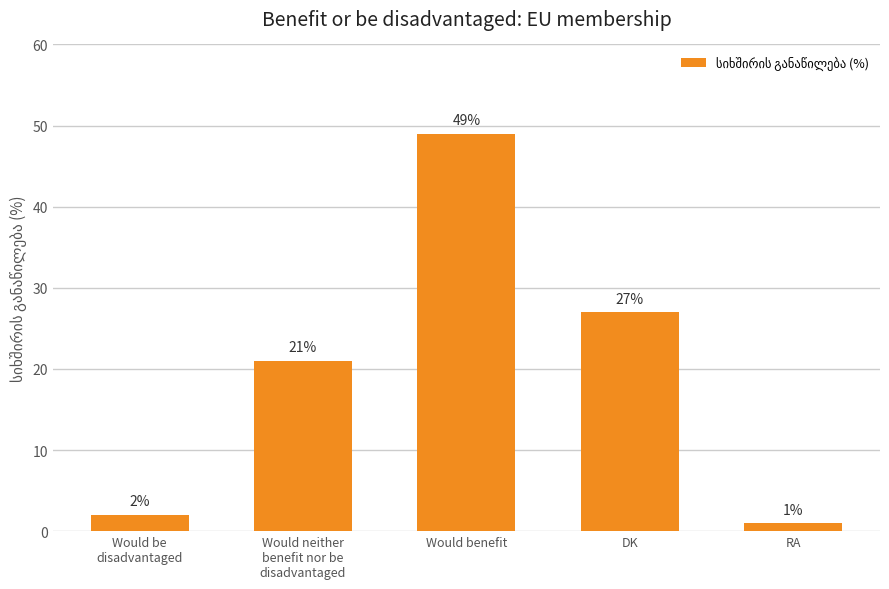

Which category has the lowest value across all series?

RA